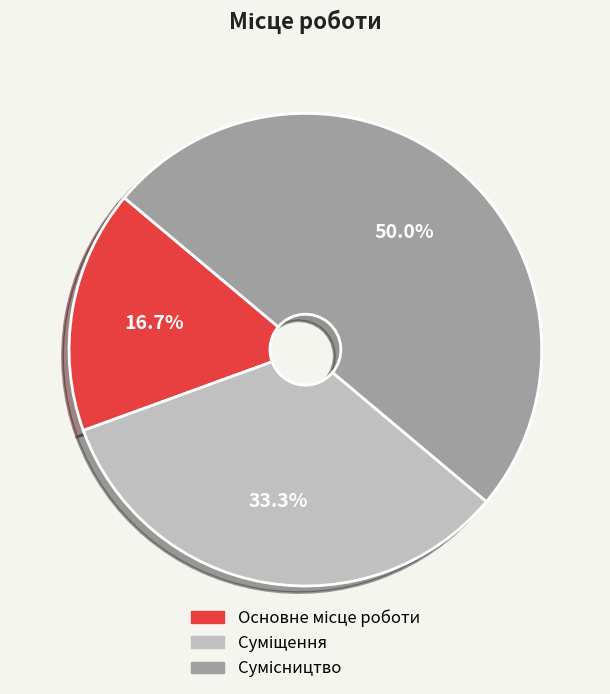

To the nearest percent, what portion does Сумісництво represent?

50%